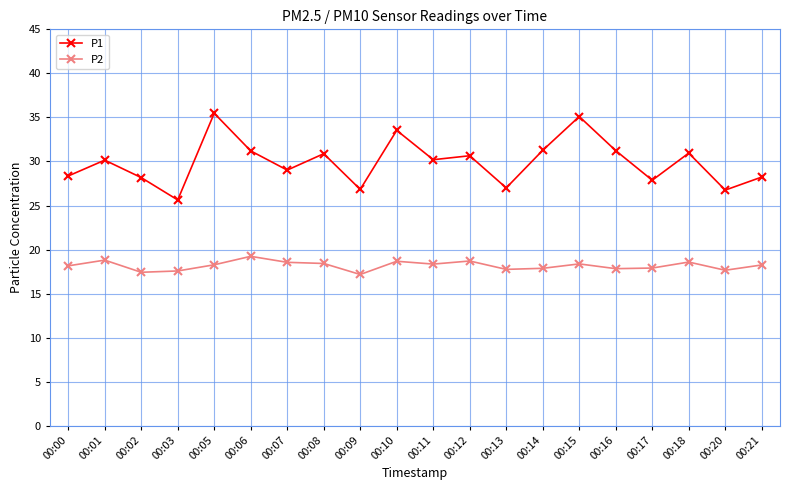

What is the maximum value shown in the chart?

35.5